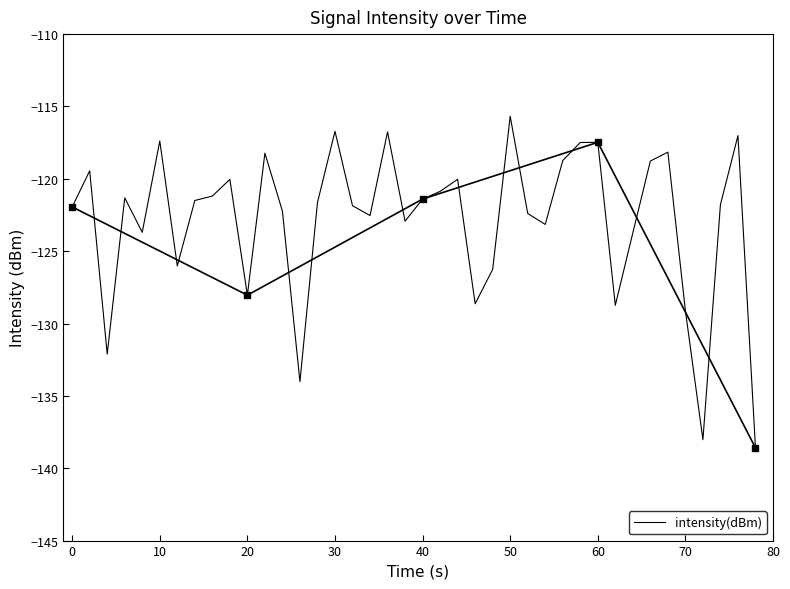

The value of intensity(dBm) at 20 is -128.0. True or false?

True